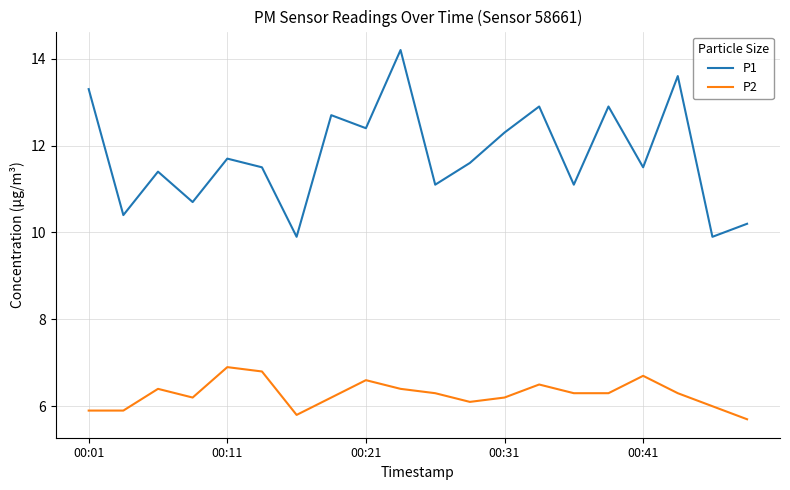

List the series in order of their overall mean, highest first.

P1, P2